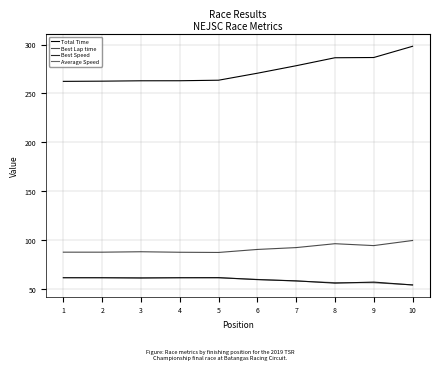

How many lines are shown in the chart?

4